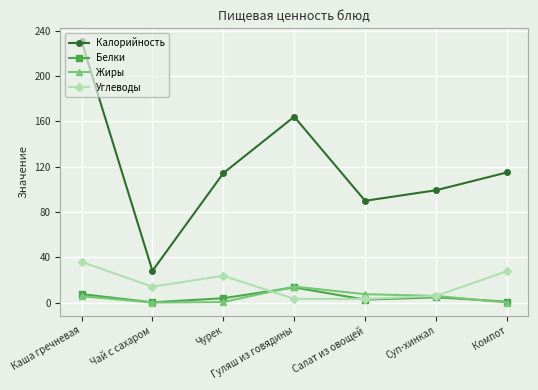

In Калорийность, how many points are lower than both neighbors (excluding endpoints)?

2